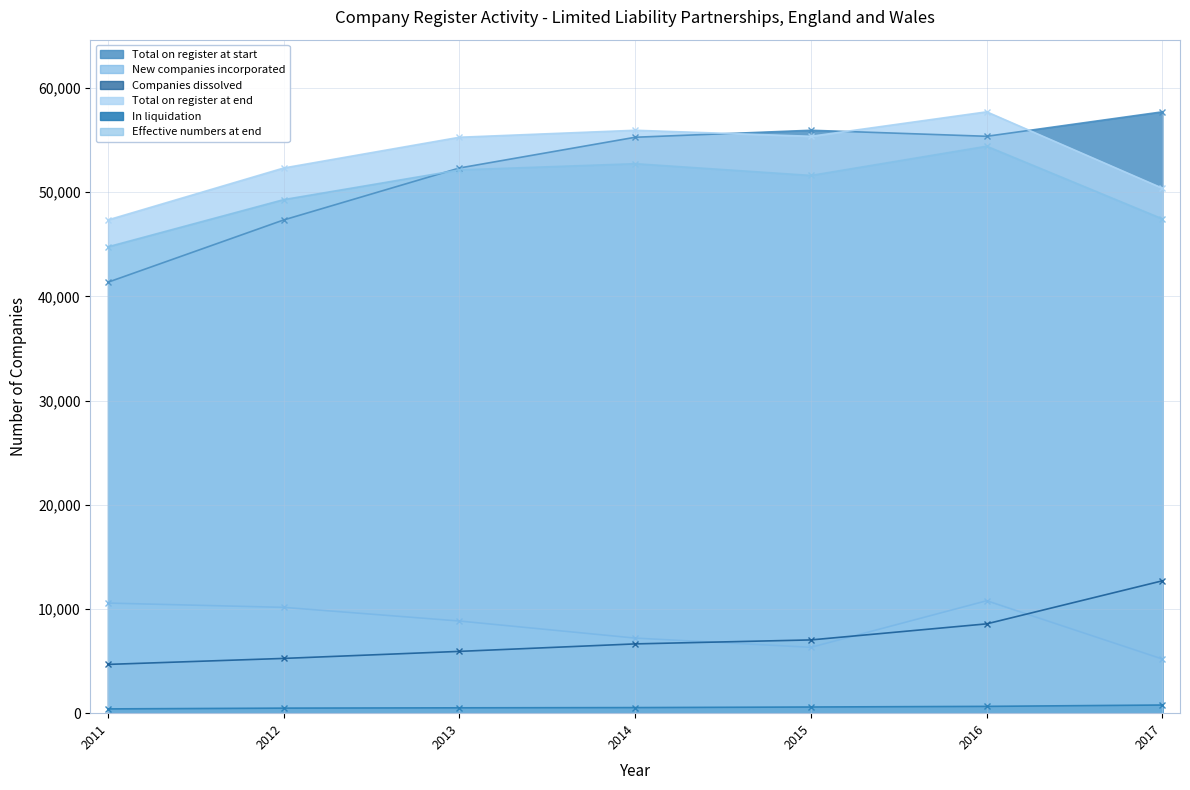

Is the value of Effective numbers at end at 2013 greater than the value of Total on register at end at 2011?

Yes